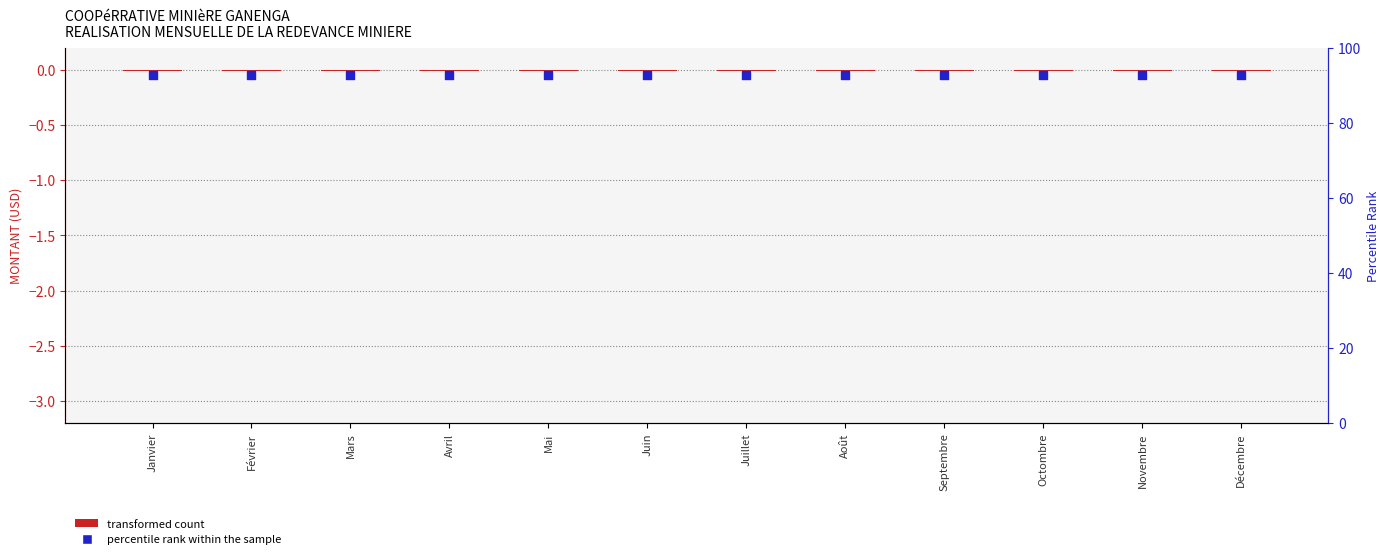

What are all the series names shown in the legend?

transformed count, percentile rank within the sample